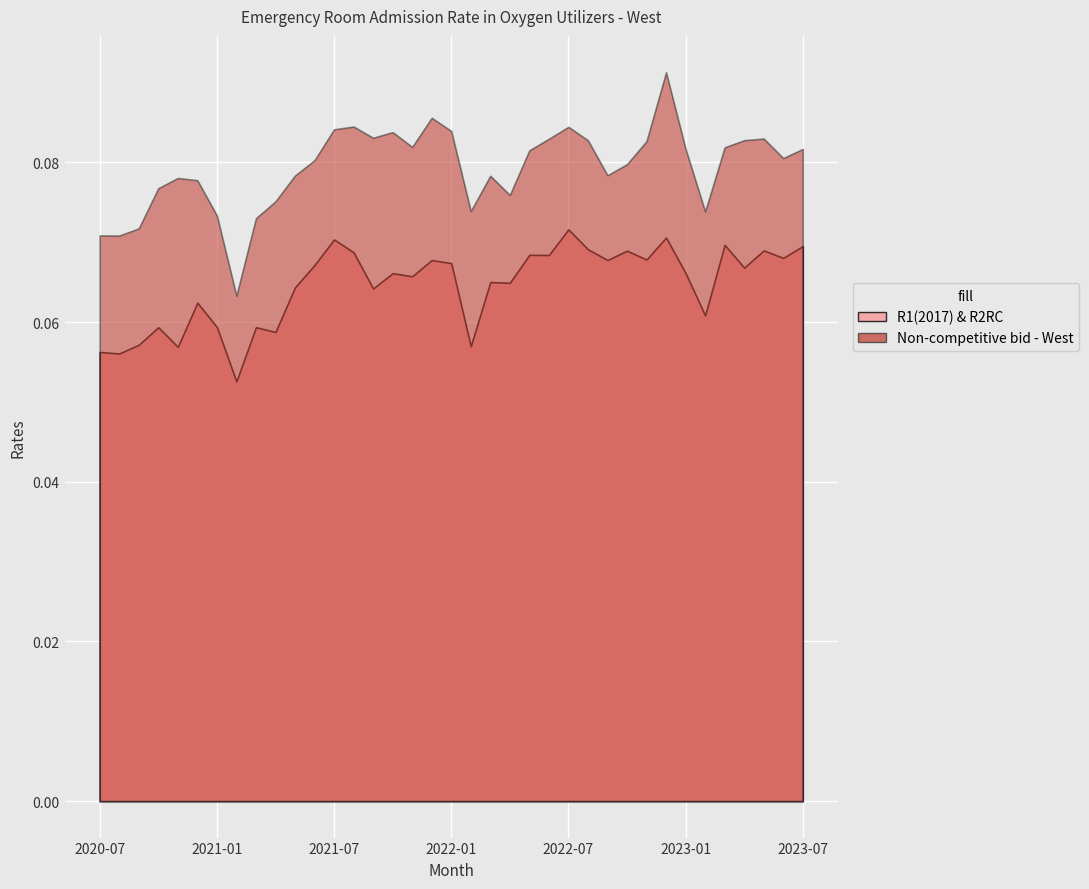

Count the number of data series in this chart.

2